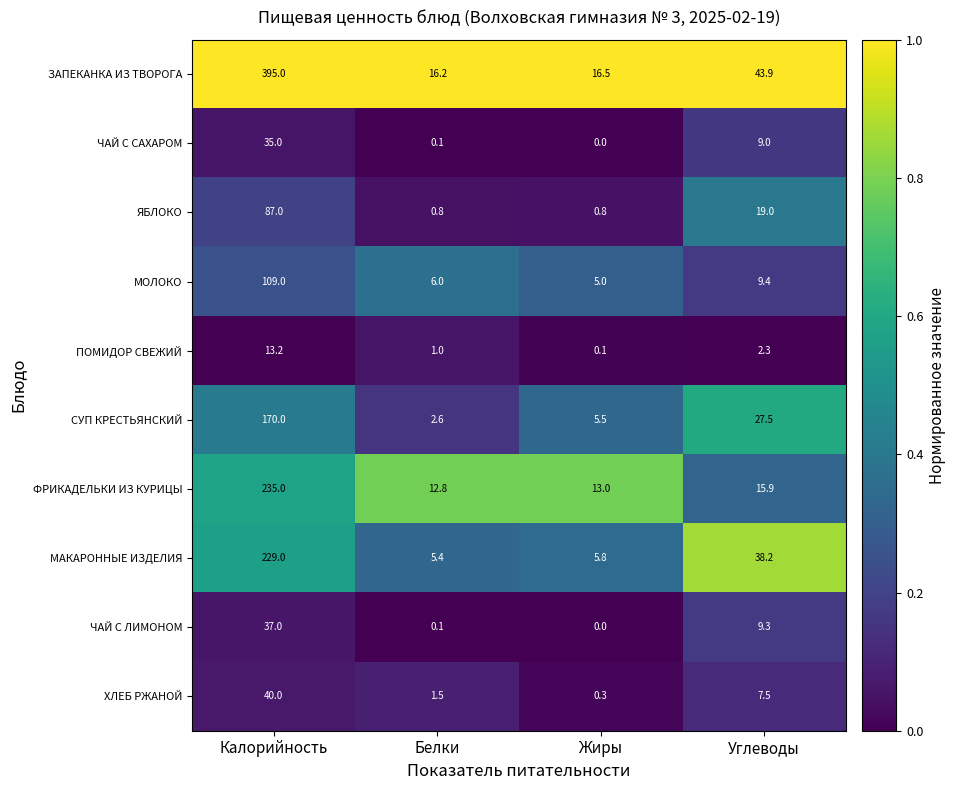

Is it true that ХЛЕБ РЖАНОЙ equals 1.5 at Белки?

True